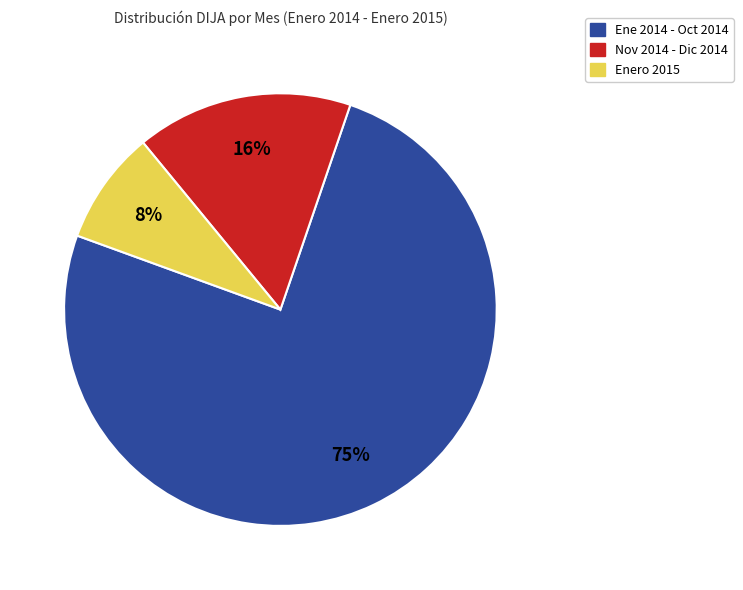

Is it true that Ene 2014 - Oct 2014 is 90% of the pie?

False